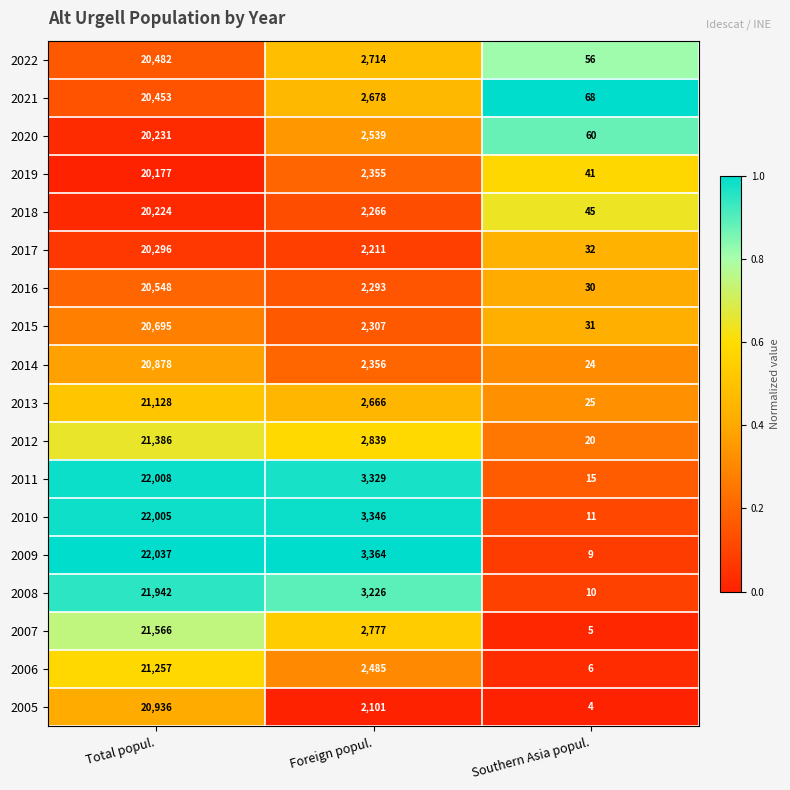

Which series changed the most between Foreign popul. and Southern Asia popul.?

2009